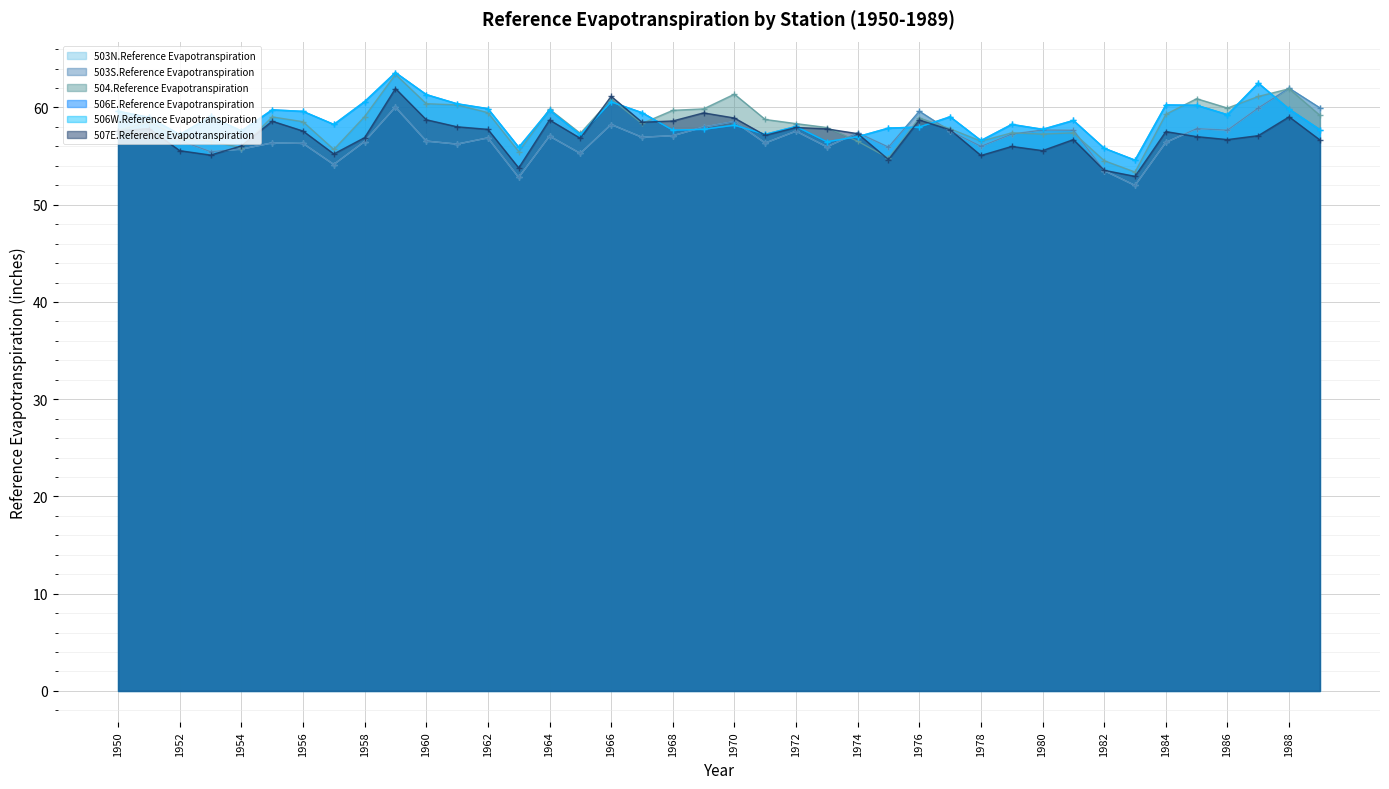

How many interior local peaks does the 506W.Reference Evapotranspiration series have?

12